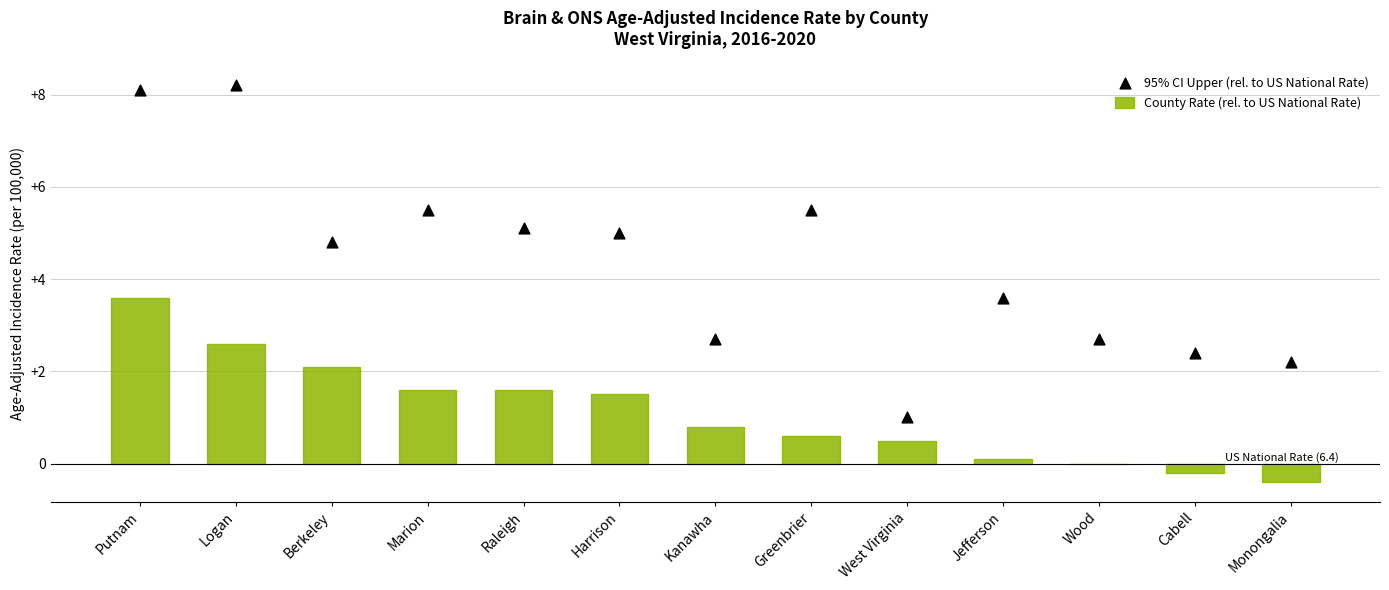

Which series reaches the maximum Y coordinate?

95% CI Upper (rel. to US National Rate)